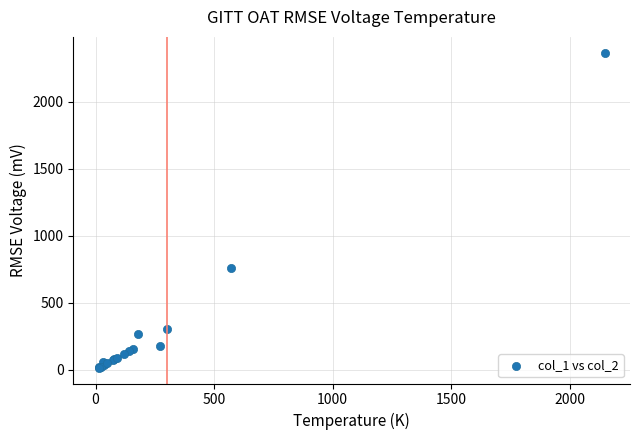

What Y value in the scatter plot is closest to 1191?

760.0